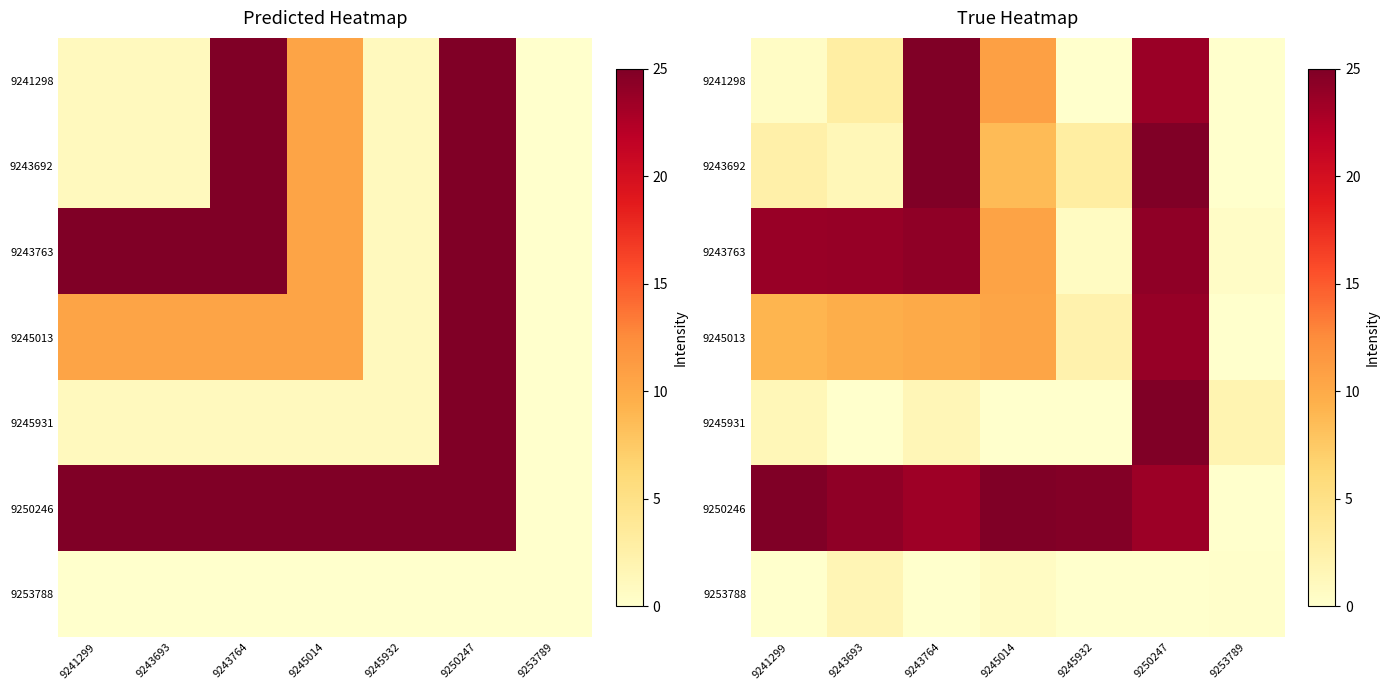

What is the difference between the maximum and second lowest values in the 9245931 series?

25.0